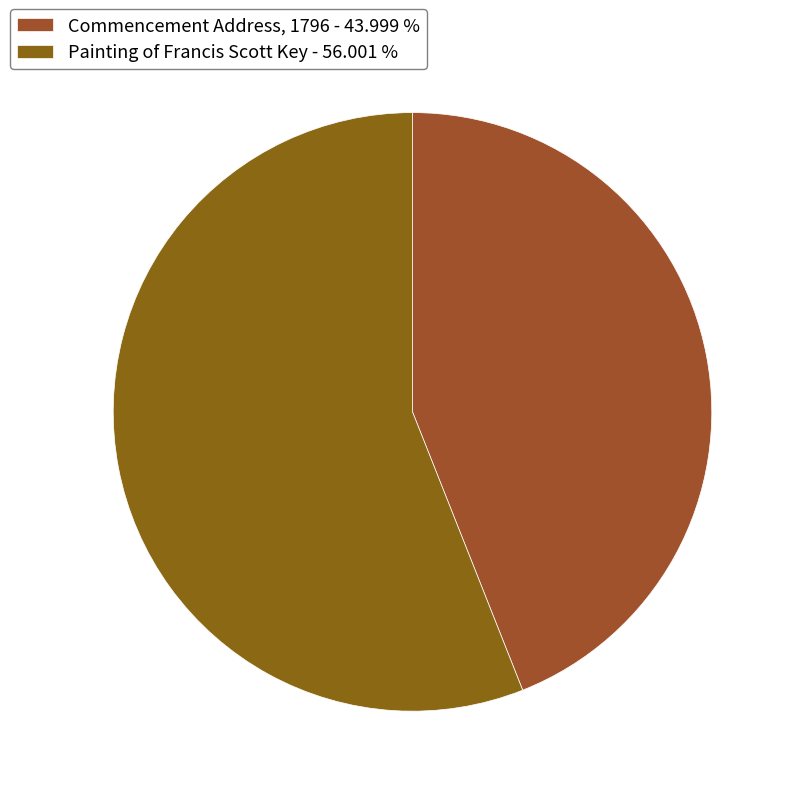

To the nearest percent, what portion does Painting of Francis Scott Key represent?

56%